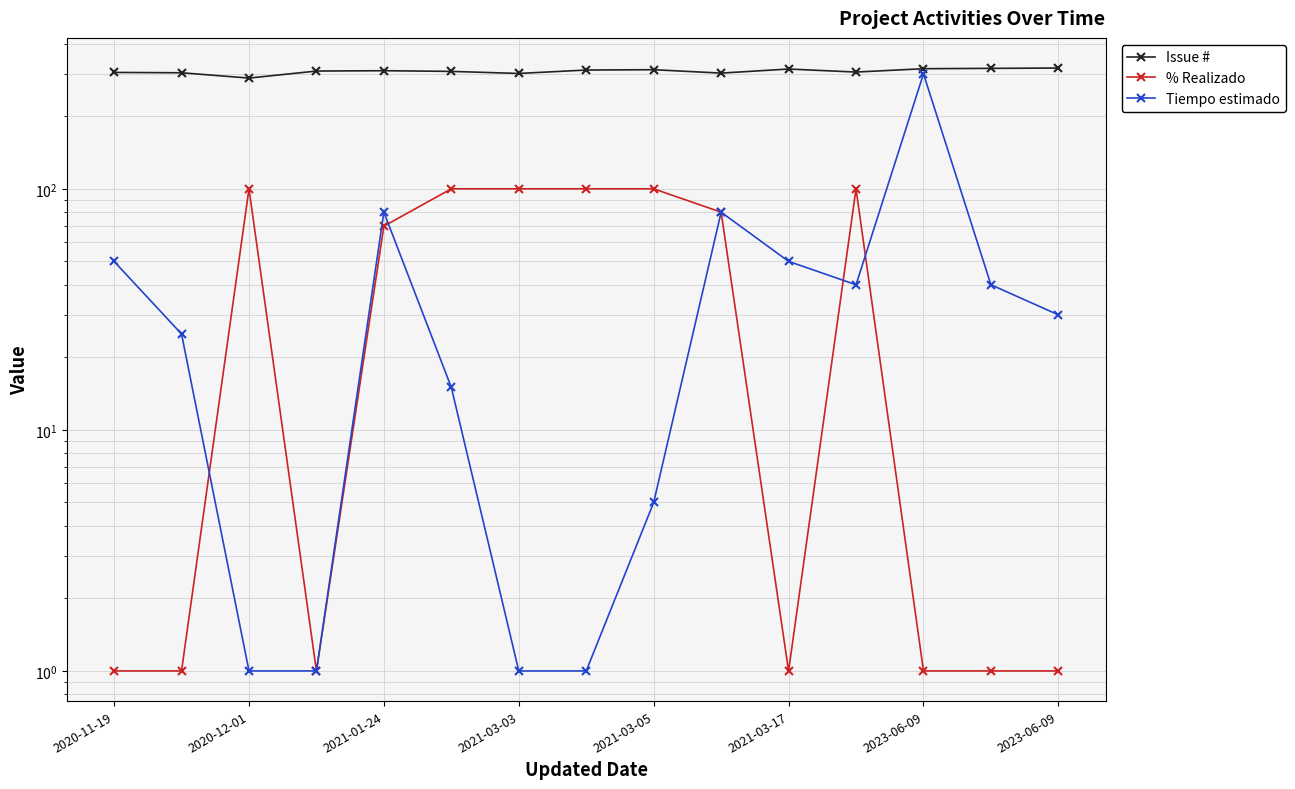

Which category has the lowest value in the % Realizado series?

2020-11-19